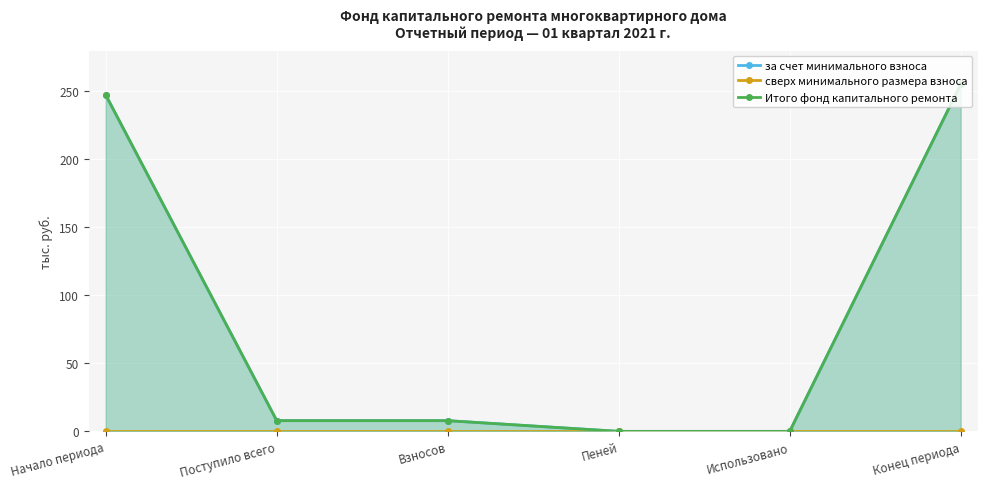

Reading left to right, list all the values displayed in this chart.

за счет минимального взноса: 247.4	7.9	7.9	0.0	0.0	255.3
сверх минимального размера взноса: 0.0	0.0	0.0	0.0	0.0	0.0
Итого фонд капитального ремонта: 247.4	7.9	7.9	0.0	0.0	255.3